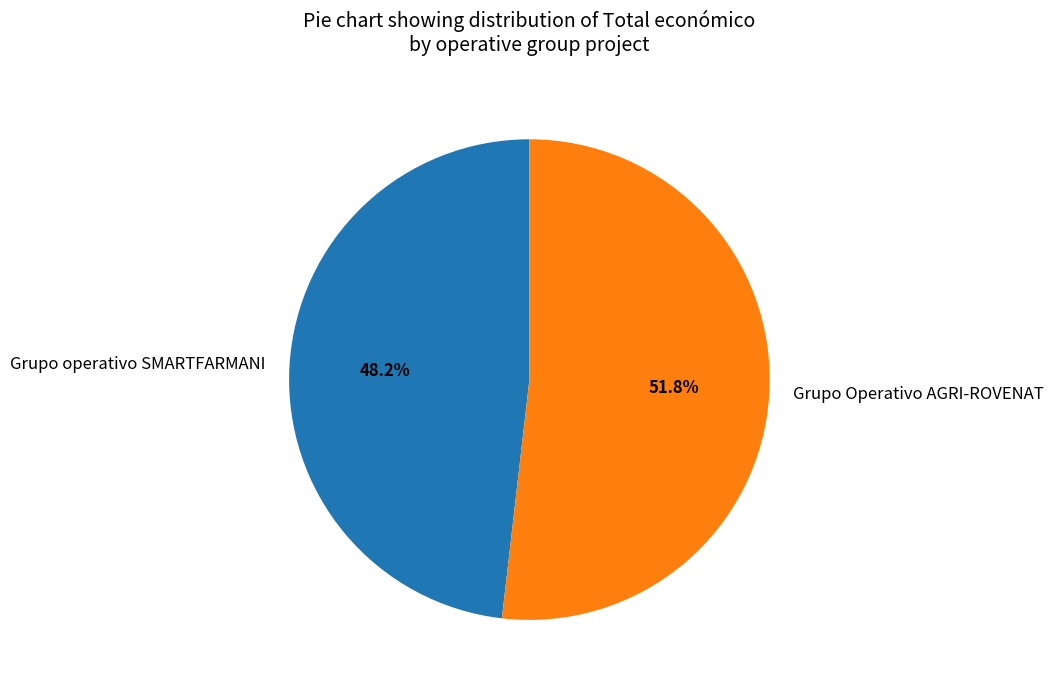

Do Grupo operativo SMARTFARMANI and Grupo Operativo AGRI-ROVENAT together represent more than half of the pie?

Yes